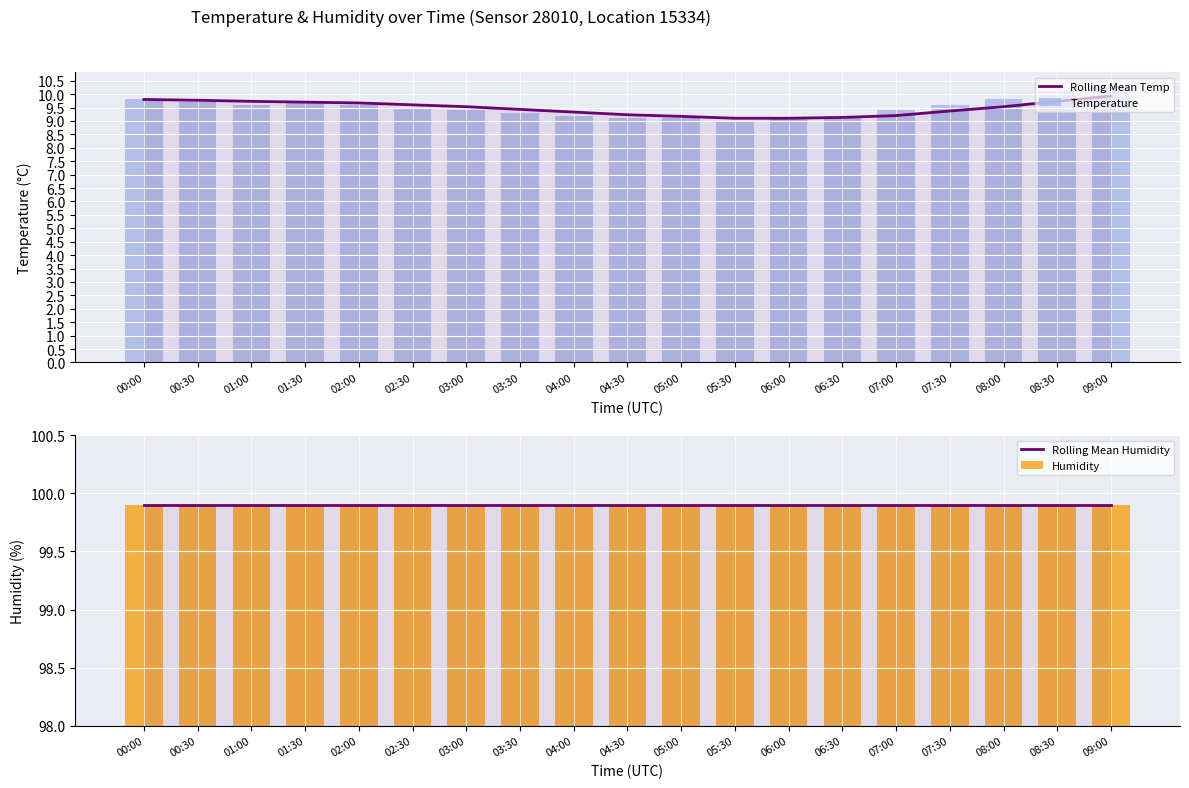

Which series has the largest range (max minus min)?

Temperature